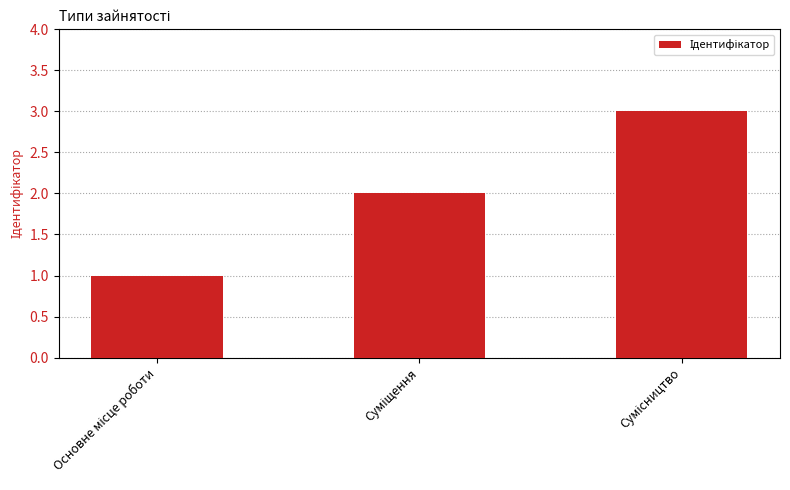

Does the chart contain stacked bars?

No